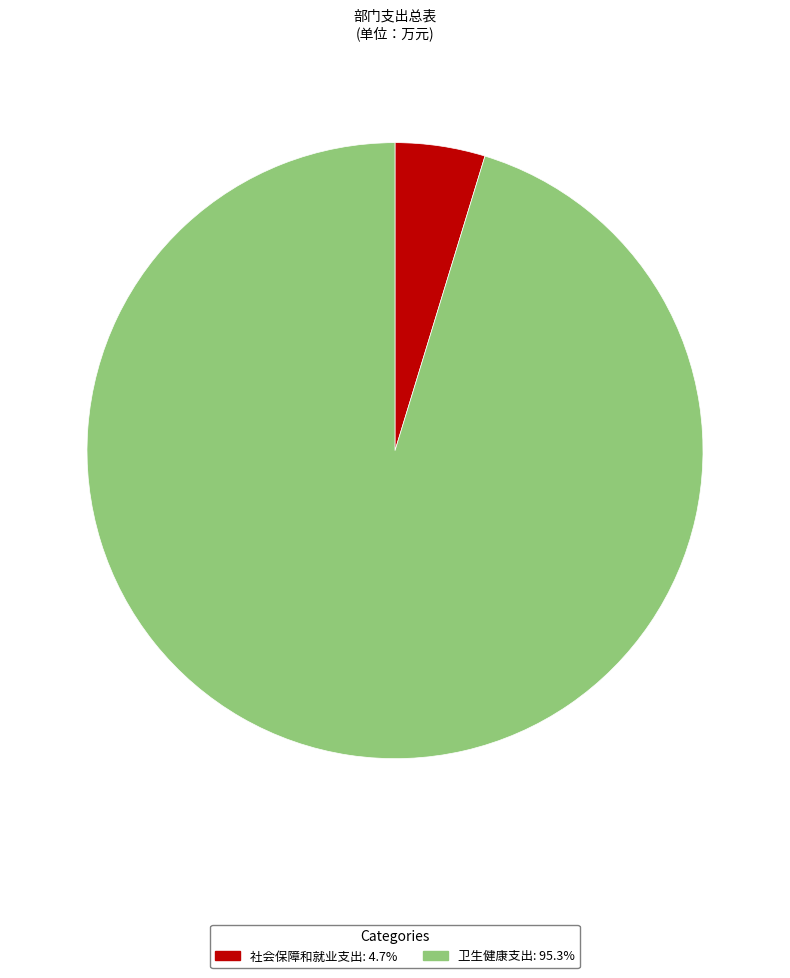

Which category has the smallest portion of the pie?

社会保障和就业支出